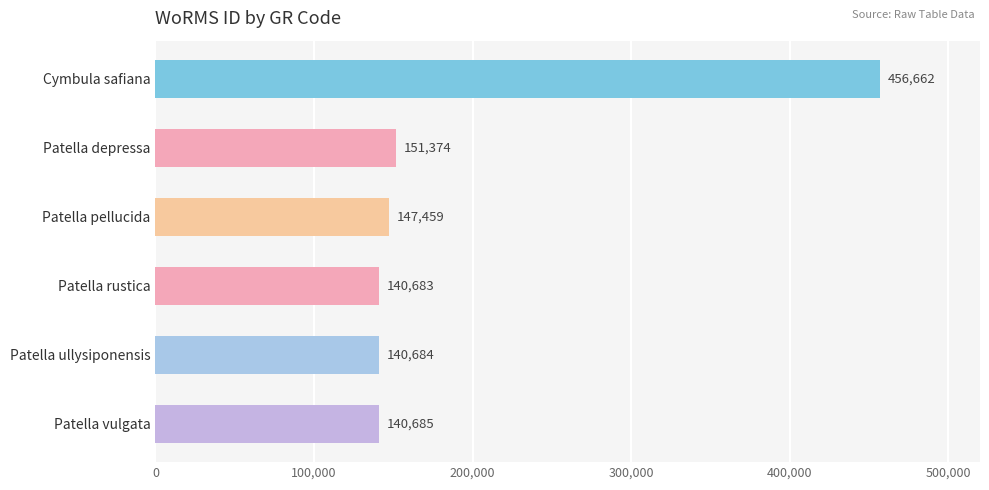

List the labels in order of value, largest first.

Cymbula safiana, Patella depressa, Patella pellucida, Patella vulgata, Patella ullysiponensis, Patella rustica